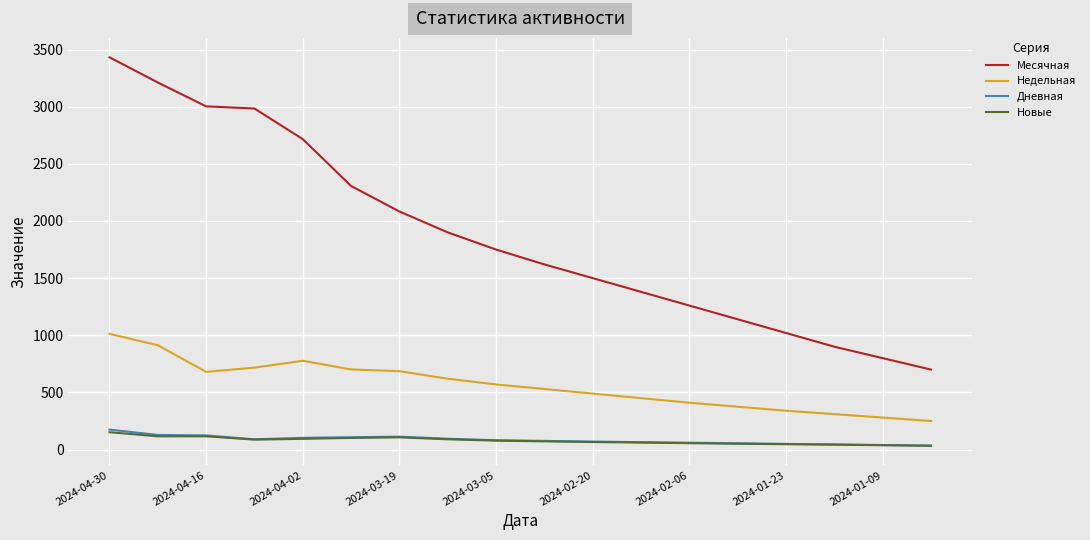

Does the chart display data point markers on the line(s)?

No